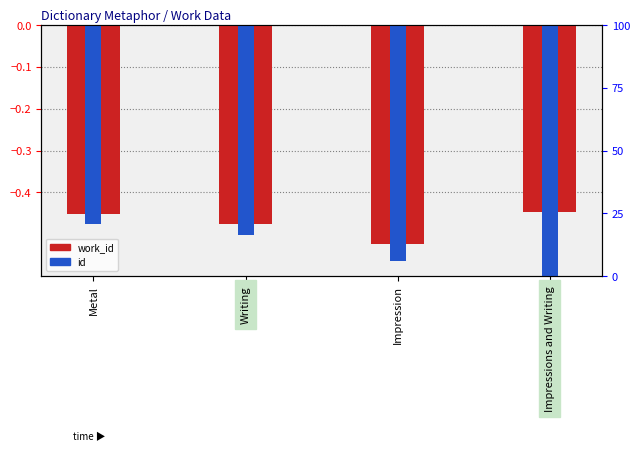

Reading left to right, what are all the values shown in this chart?

work_id: Metal=-0.5	Writing=-0.5	Impression=-0.5	Impressions and Writing=-0.4
id: Metal=-0.5	Writing=-0.5	Impression=-0.6	Impressions and Writing=-0.8